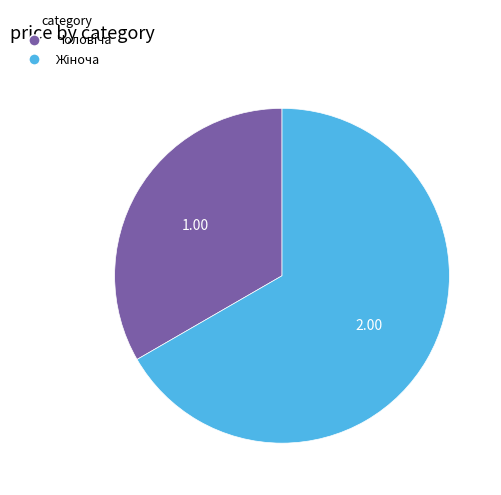

Is there any slice that represents more than half of the pie?

Yes